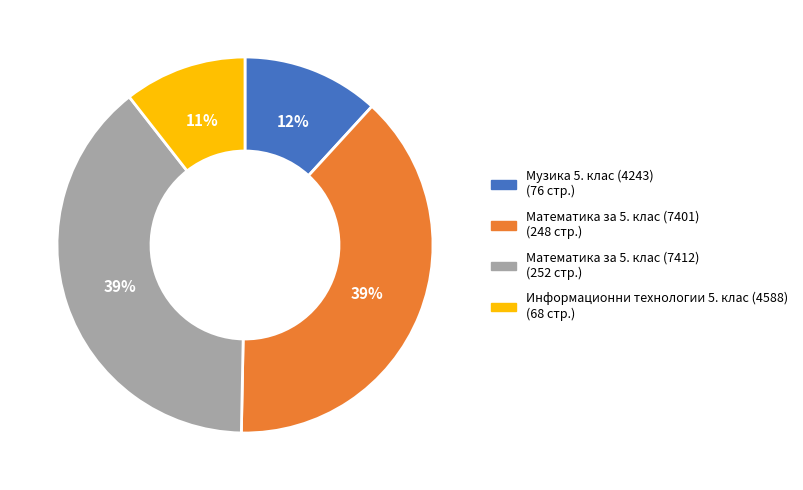

Does any single category account for the majority?

No